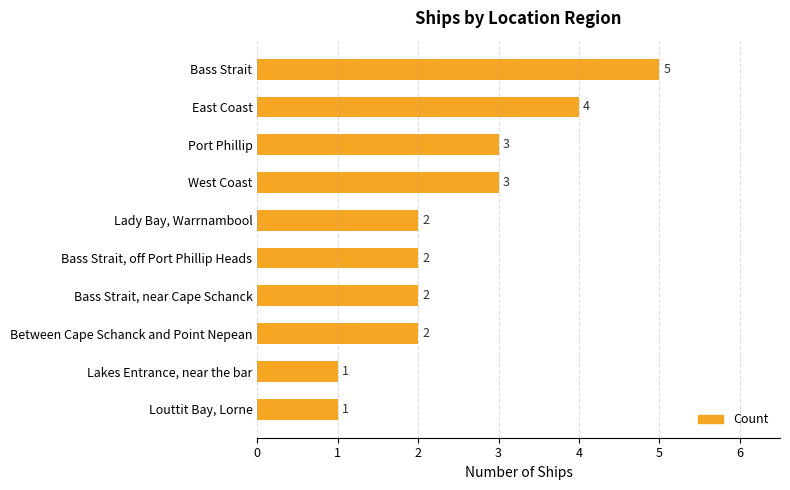

Which has a higher value, Lakes Entrance, near the bar or Between Cape Schanck and Point Nepean?

Between Cape Schanck and Point Nepean